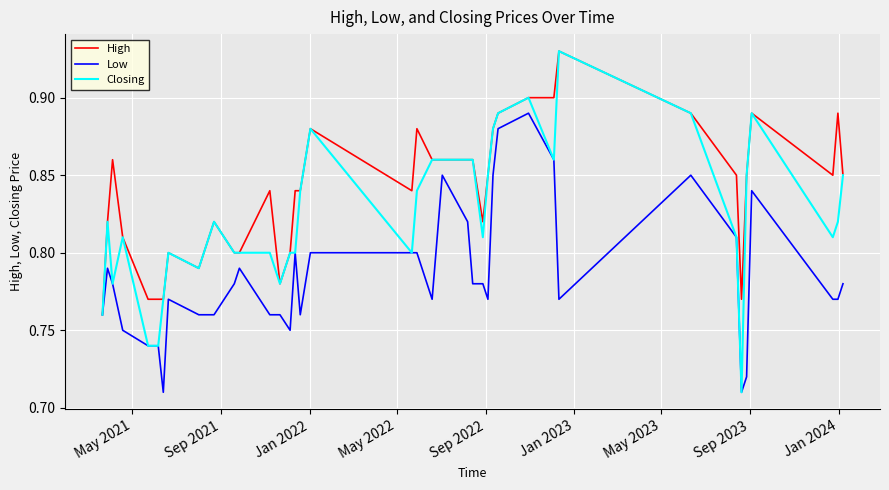

Which series has the largest range (max minus min)?

Closing